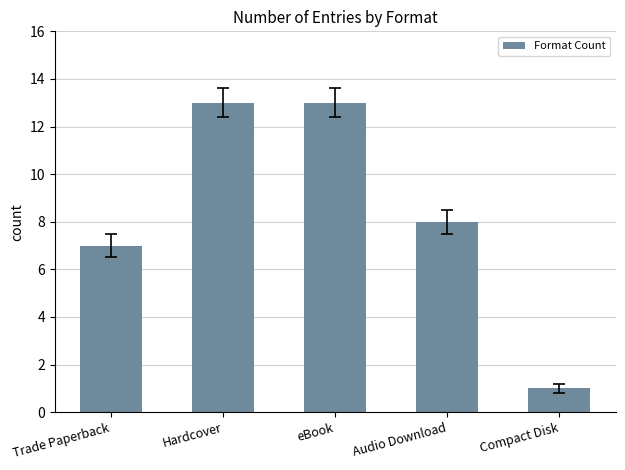

What is the difference between the values at Trade Paperback and eBook?

6